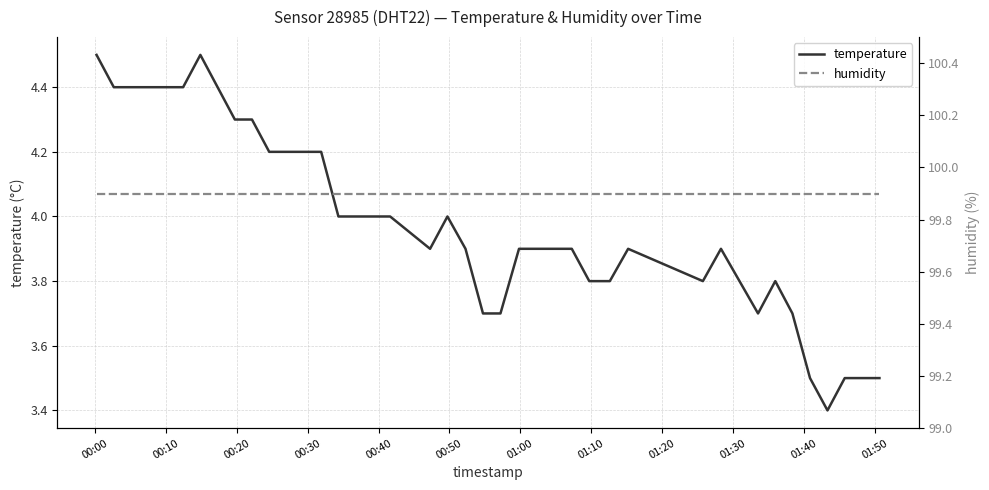

True or false: humidity and temperature cross at least once.

False